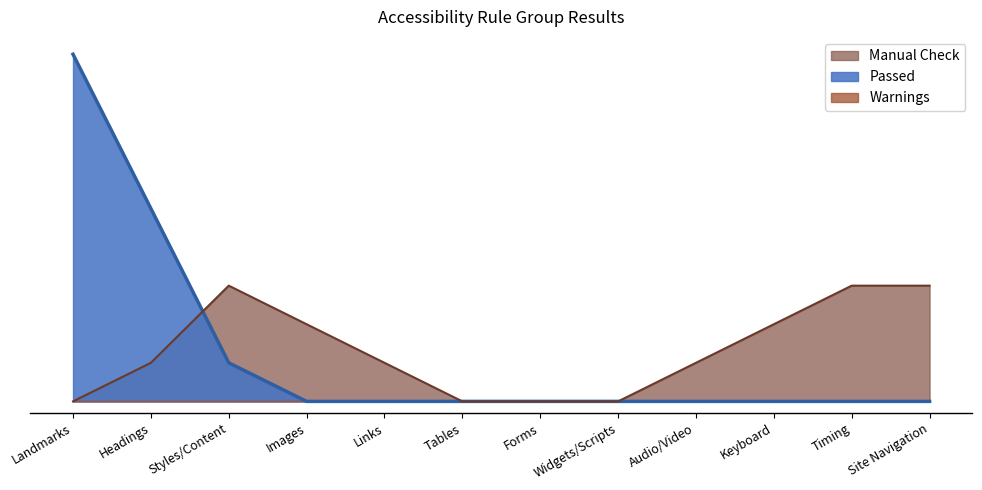

Does the chart have visible grid lines?

No